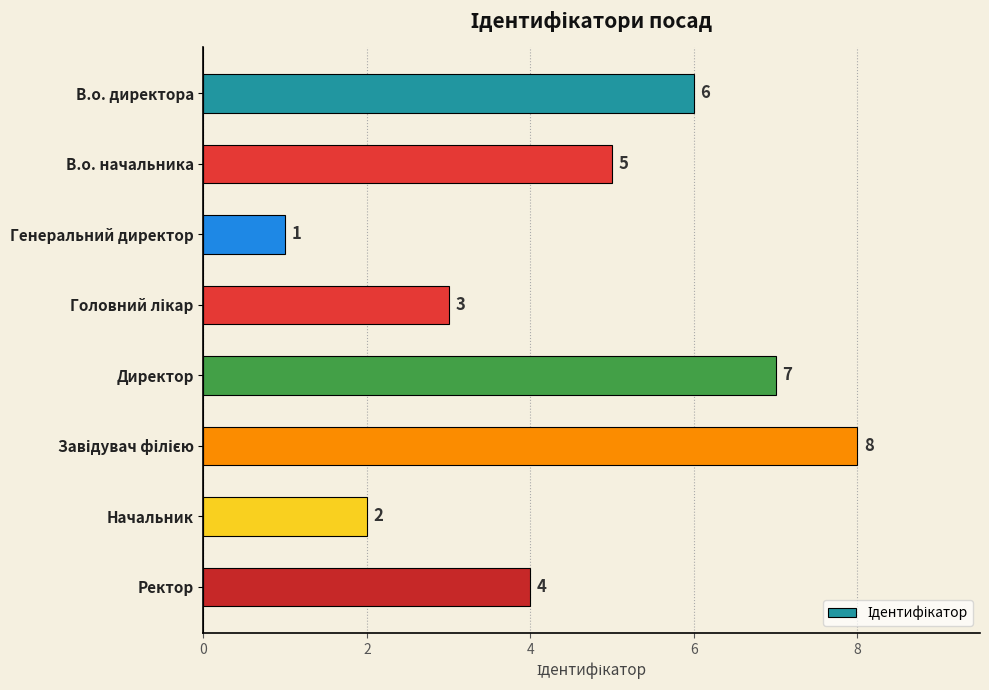

What is the sum of all values?

36